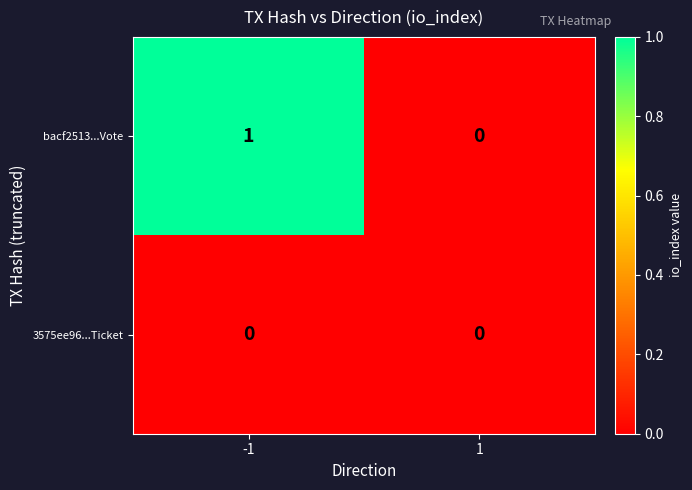

The value of 3575ee96...Ticket at 1 is 0. True or false?

True